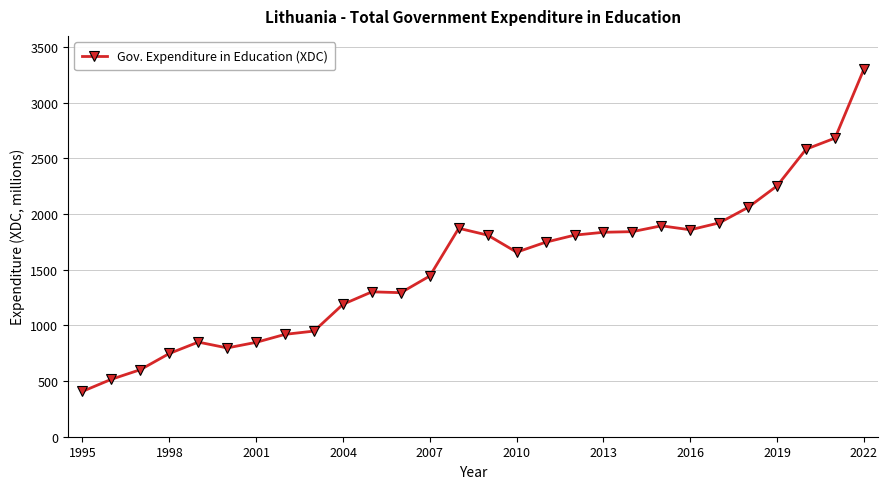

What is the maximum value shown in the chart?

3303.0